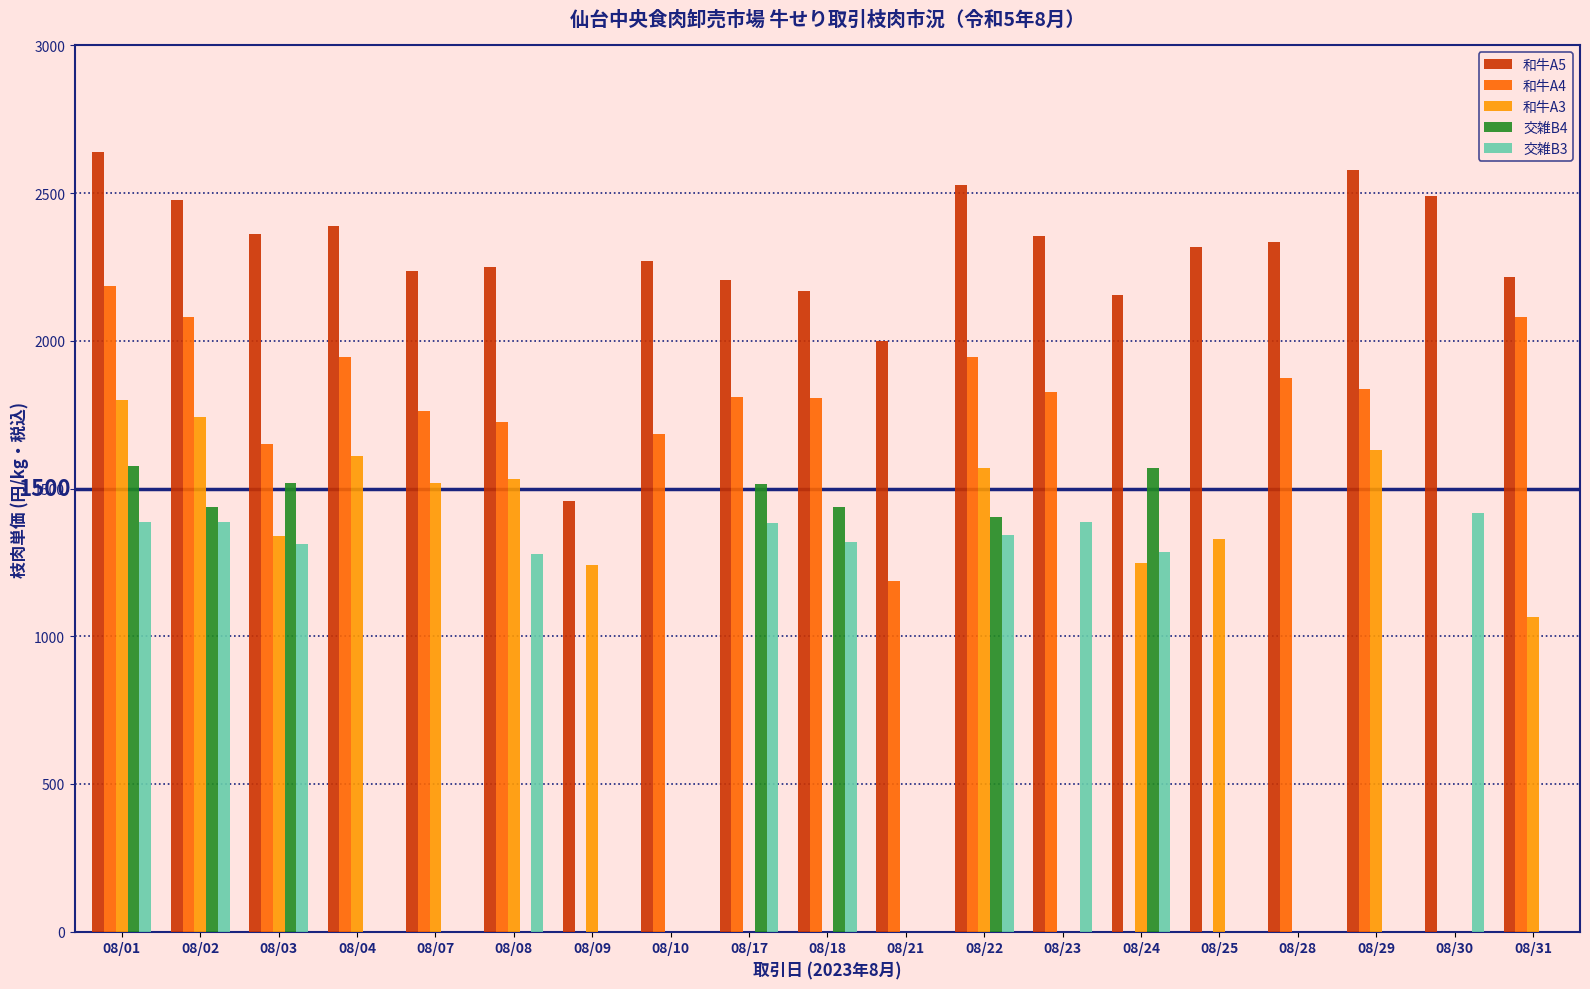

Which series changed the most between 08/22 and 08/23?

和牛A5